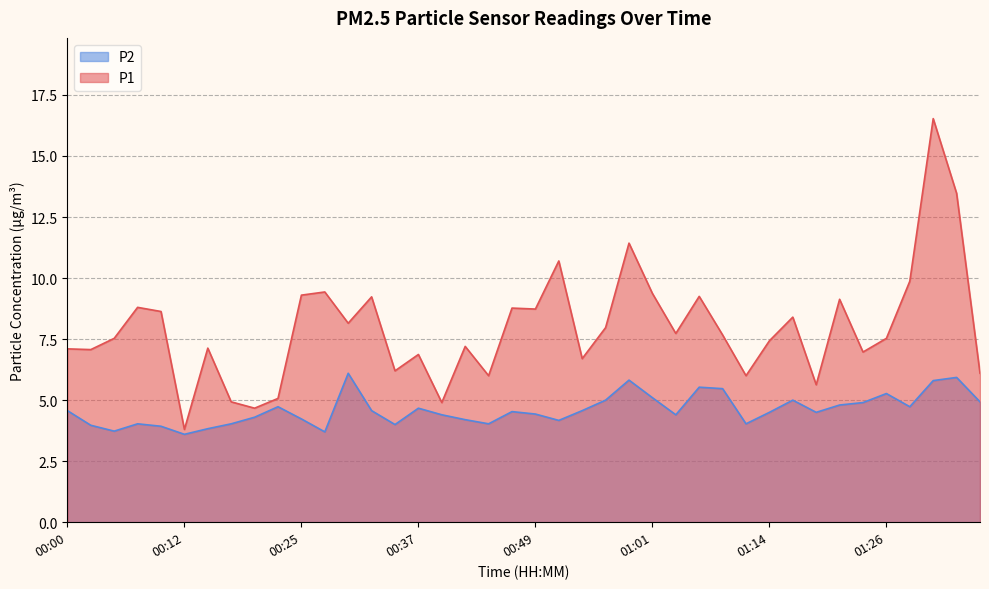

Where does the P2 series first go above 4?

00:00